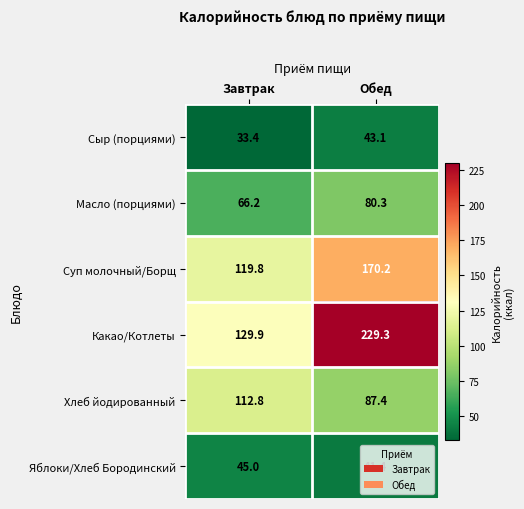

What is the total value across all series at Завтрак?

507.1